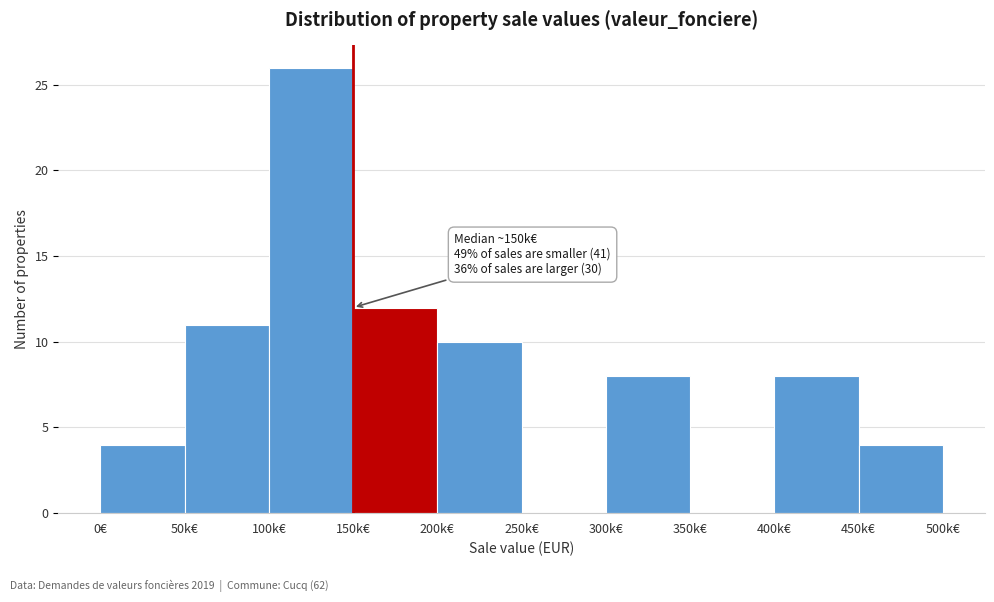

Reading right to left, transcribe all the data shown in this chart.

450k€=4	400k€=8	350k€=0	300k€=8	250k€=0	200k€=10	150k€=12	100k€=26	50k€=11	0€=4